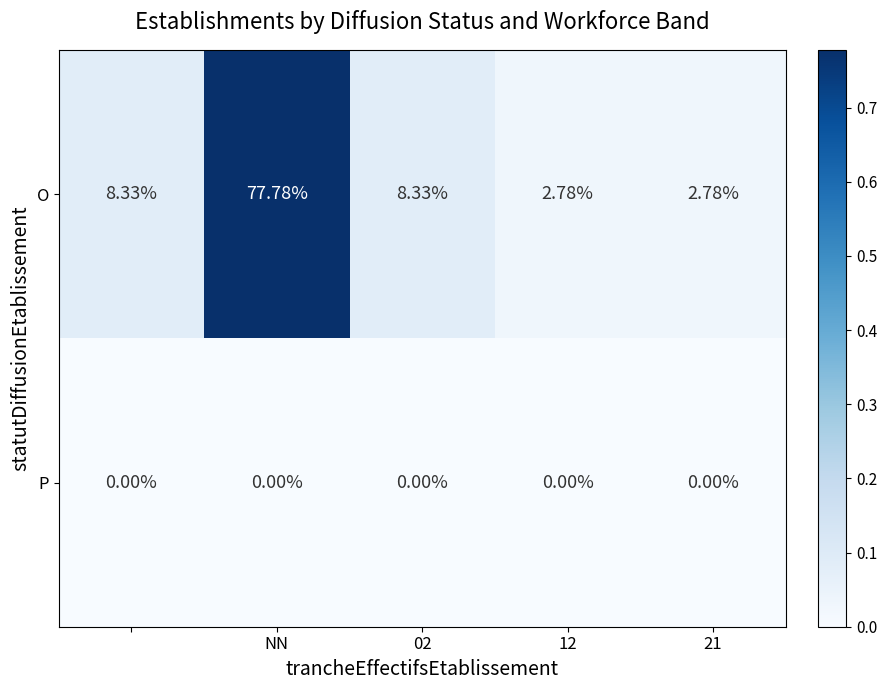

Which series has the largest total across all categories?

O